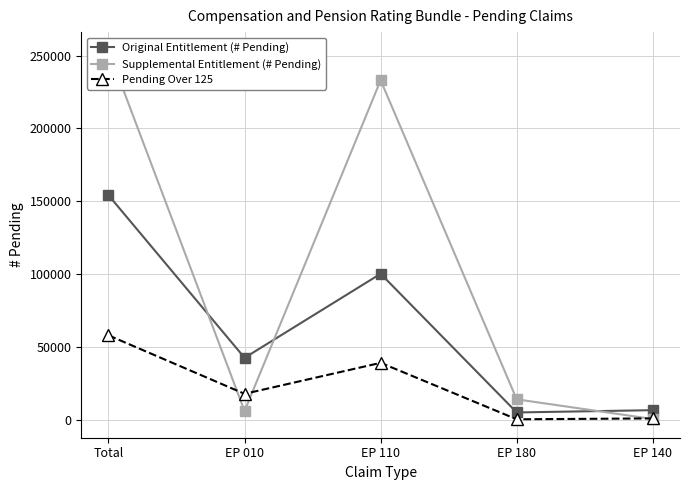

Is the value of Supplemental Entitlement (# Pending) at EP 010 greater than the value of Pending Over 125 at EP 010?

No